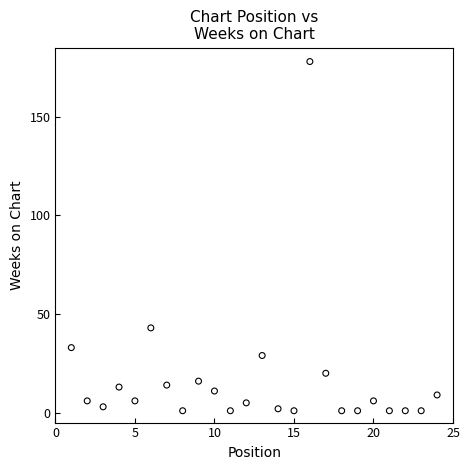

What is the range of X values (max minus min)?

23